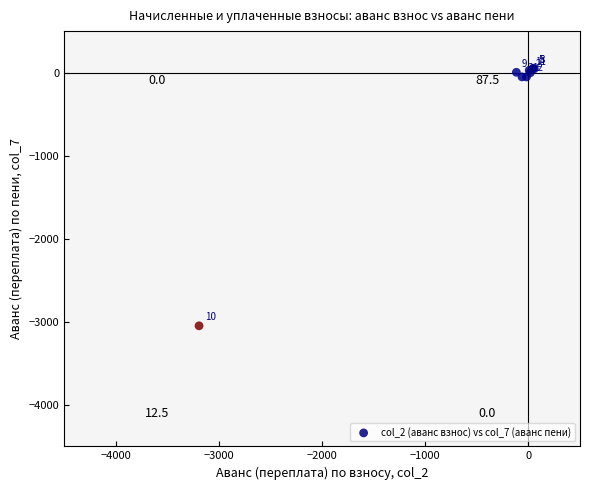

What Y value in the scatter plot is closest to -1497?

-51.6